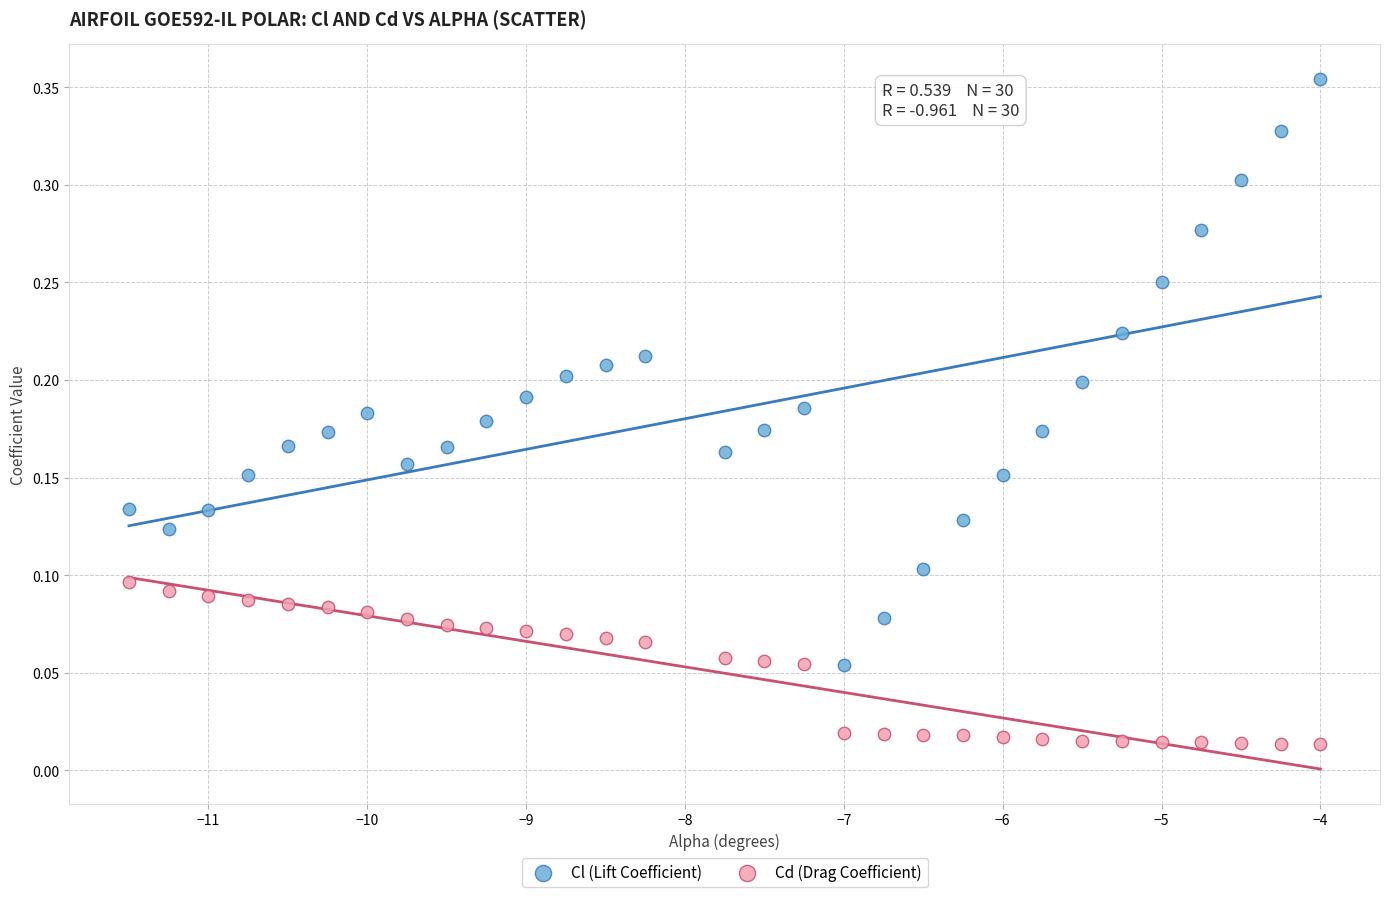

What is the X range (max minus min) for the scatter plot?

7.5